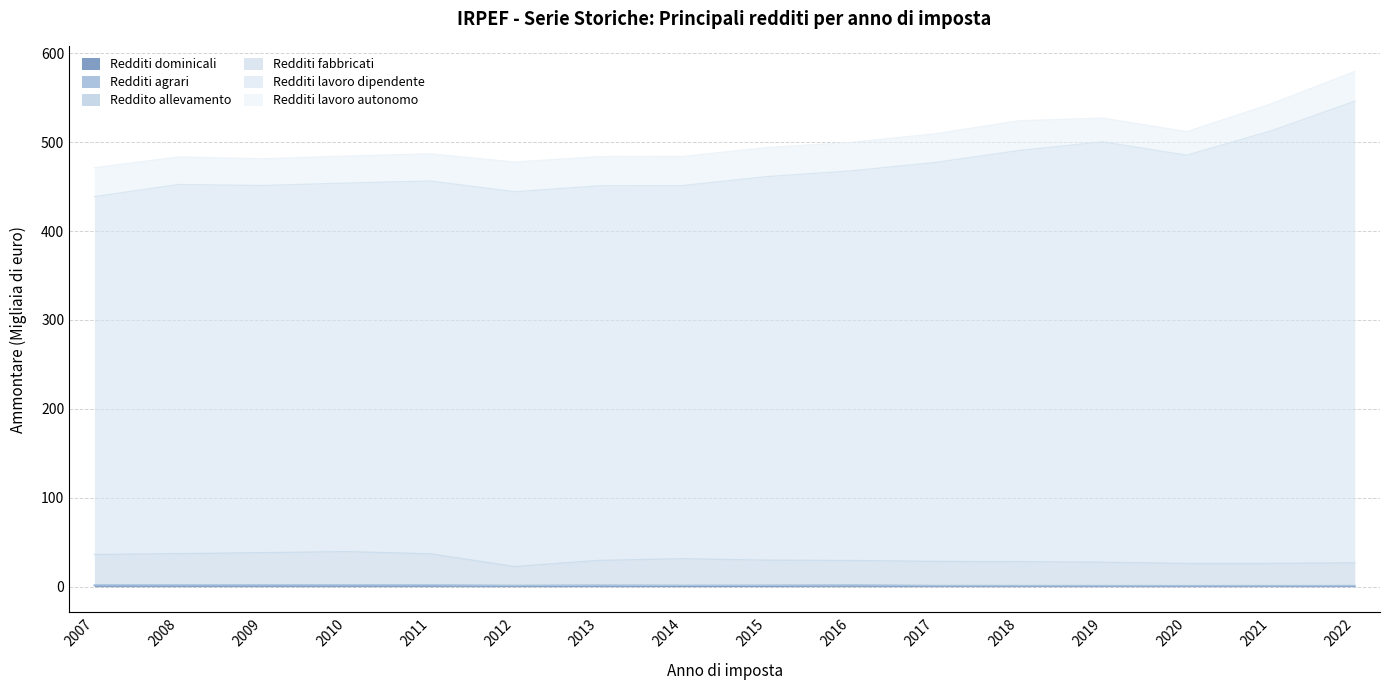

Where is the first local minimum for Redditi fabbricati?

2012